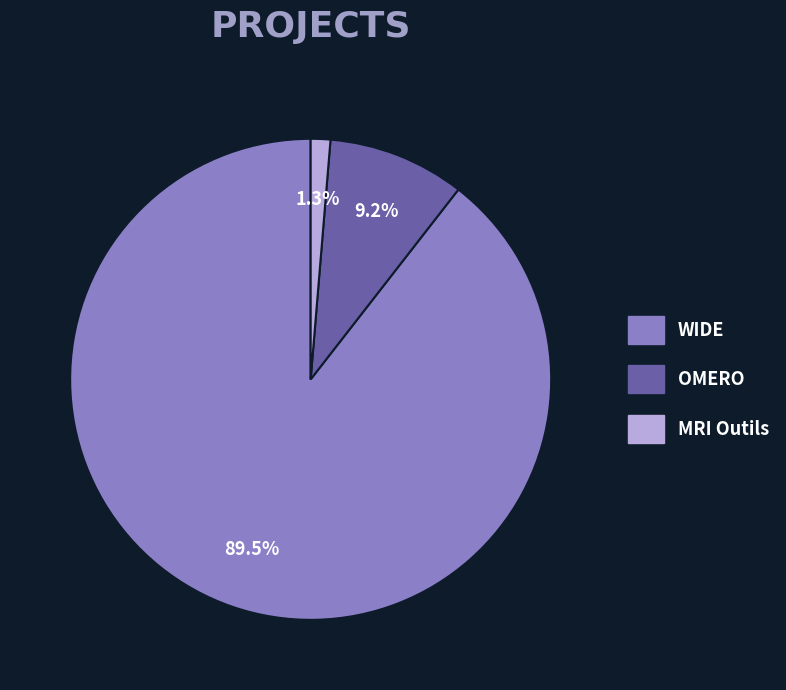

The MRI Outils slice represents 1% of the pie. True or false?

True